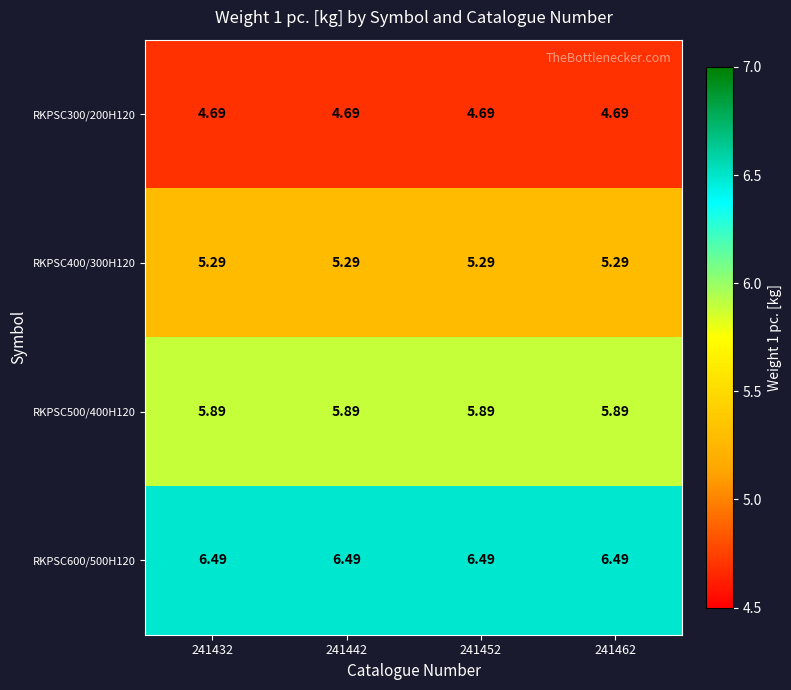

Is the value of RKPSC300/200H120 at 241452 greater than the value of RKPSC400/300H120 at 241432?

No